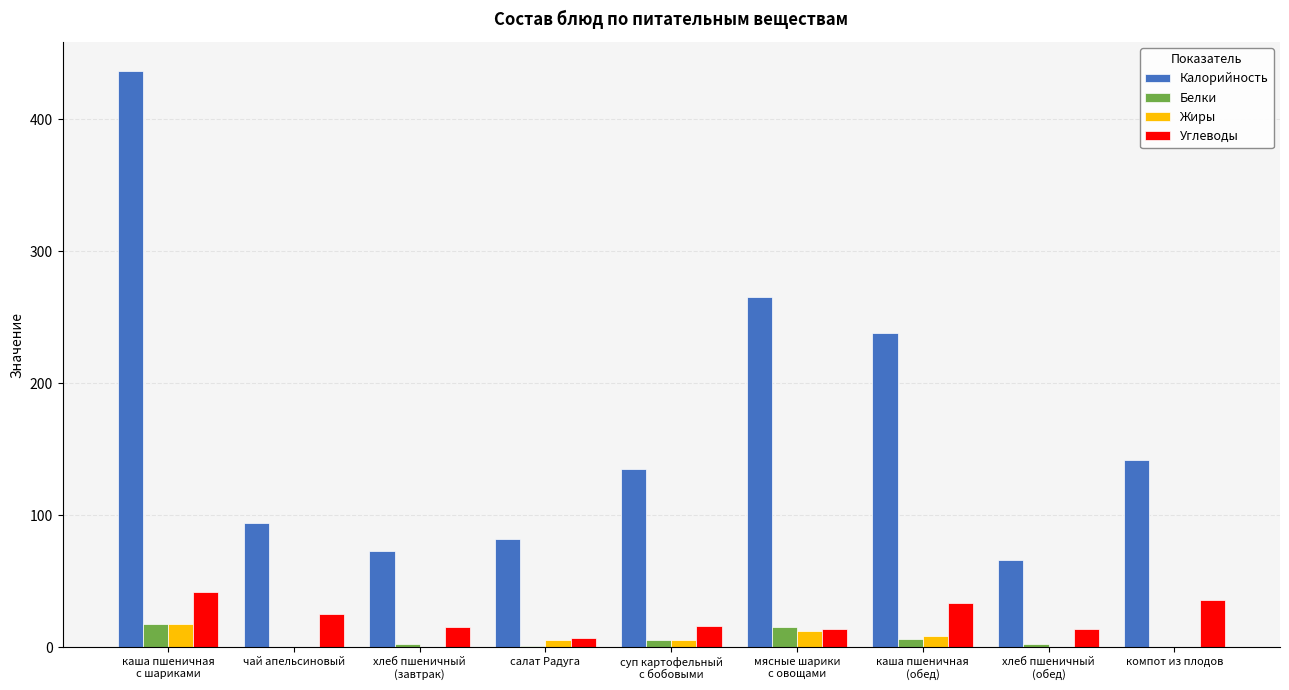

Which series has the largest total across all categories?

Калорийность